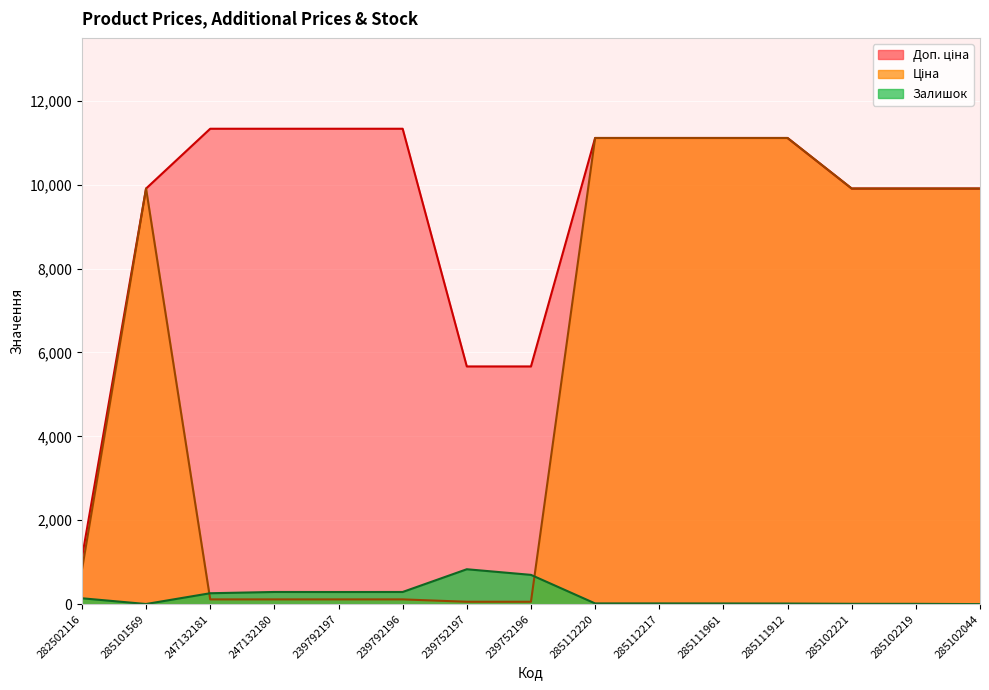

True or false: Залишок has more than 0 interior local peaks.

True